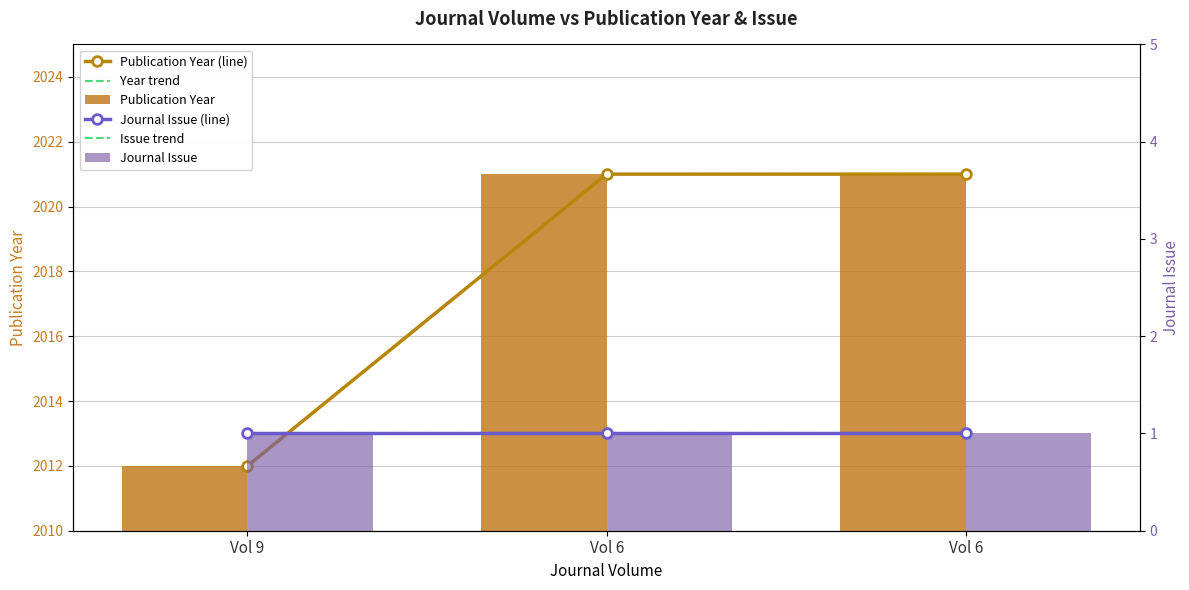

At how many categories does at least one series exceed 1446?

3